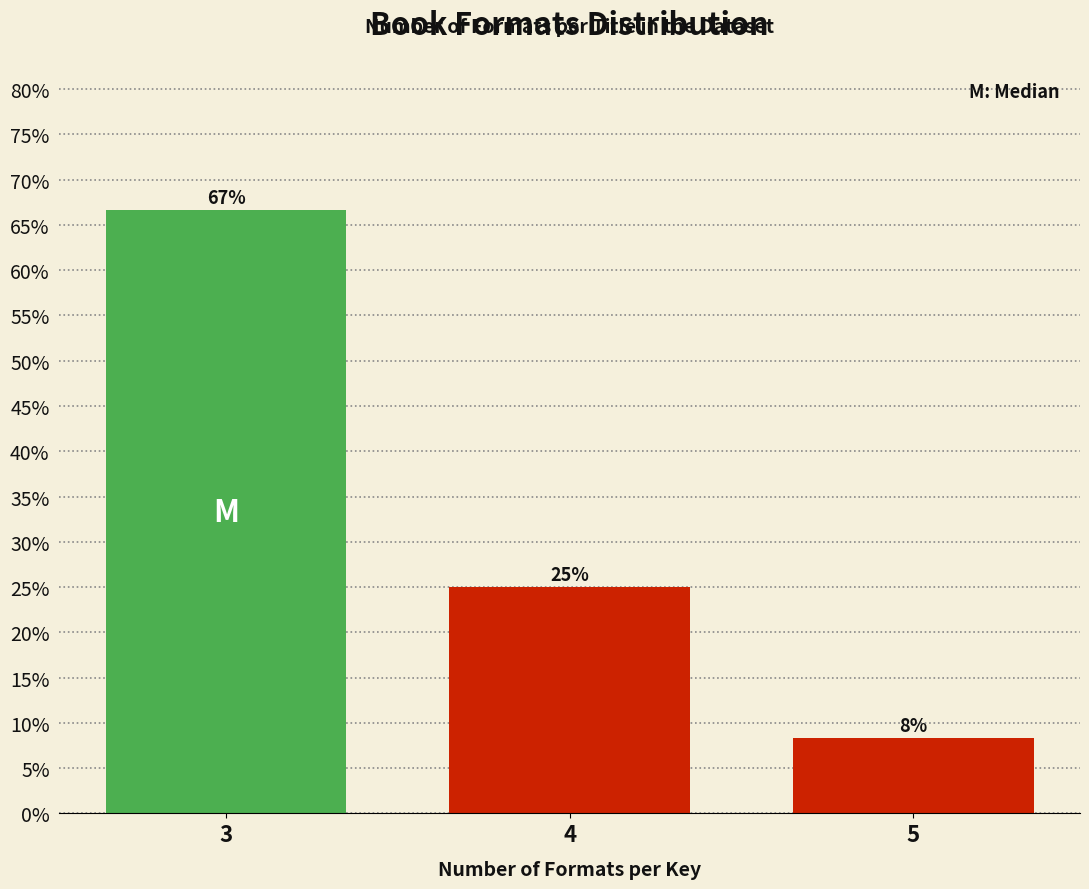

At which label does the data first exceed 25?

3